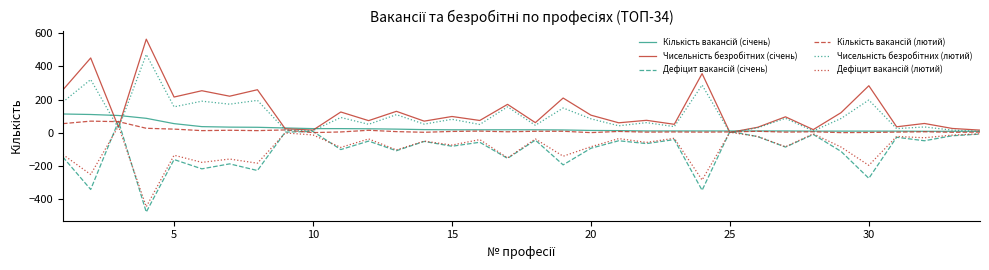

What is the smallest value displayed?

-476